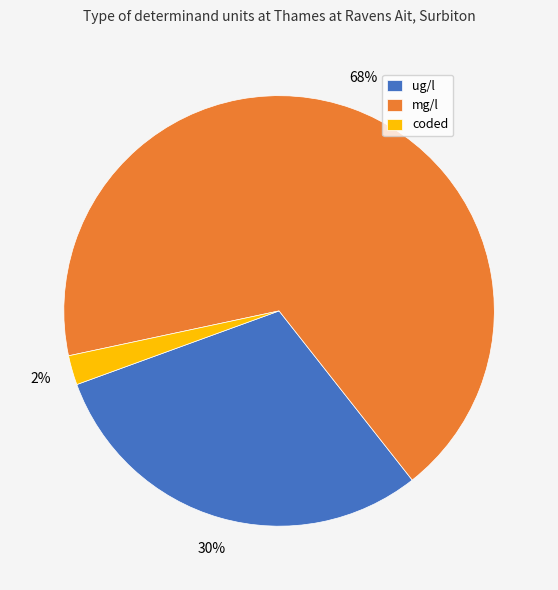

Rank the categories by value from highest to lowest.

mg/l, ug/l, coded